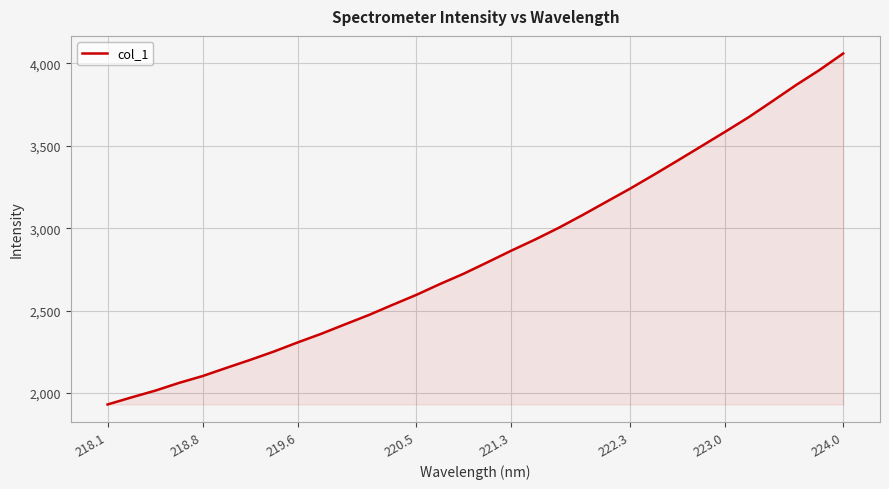

What is the smallest value displayed?

1931.1